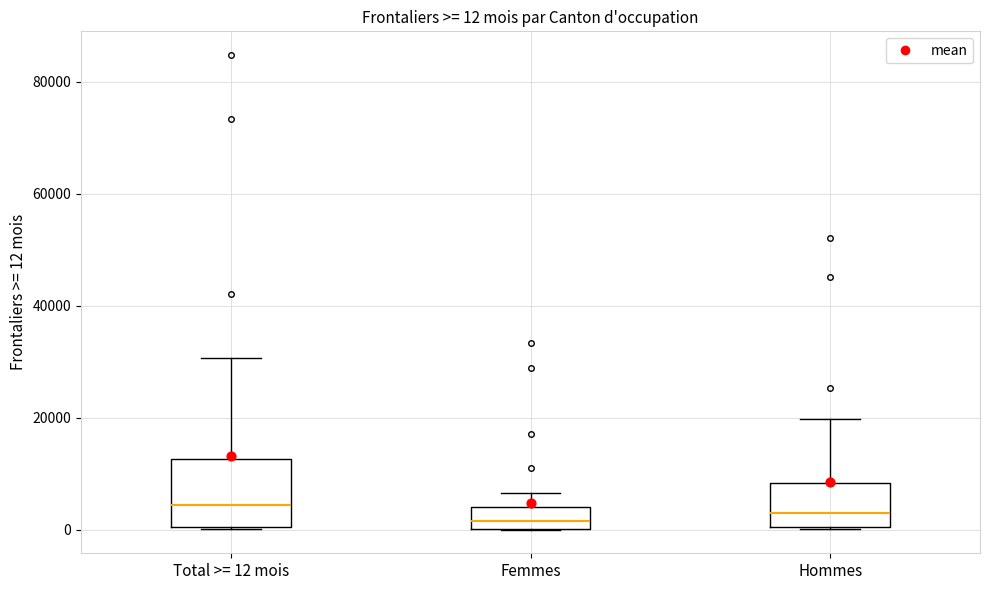

Comparing the boxes themselves (not the whiskers), which one is the tallest?

Total >= 12 mois